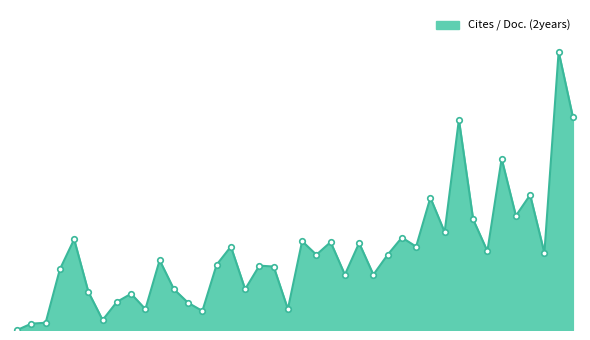

Does the chart have visible grid lines?

No